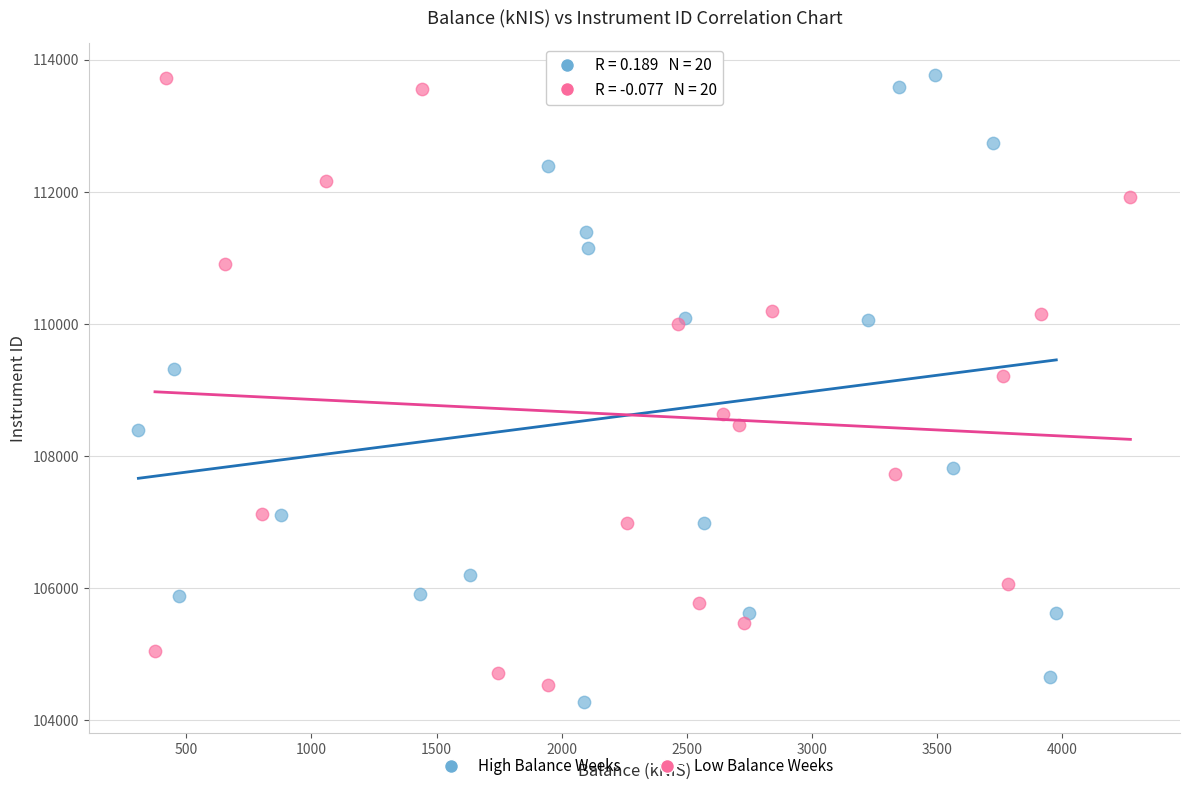

Which series reaches the minimum Y coordinate?

High Balance Weeks